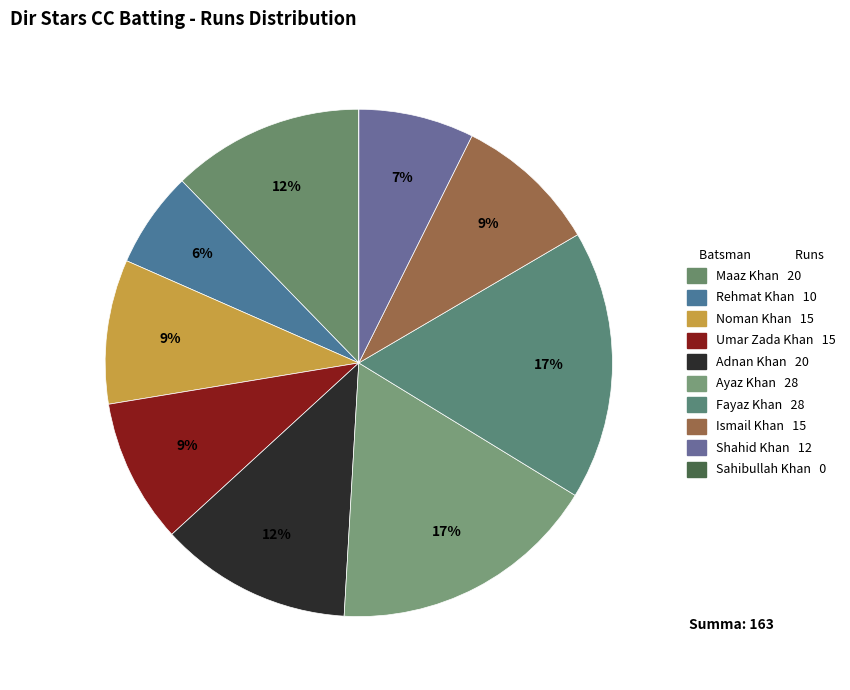

What is the largest slice in the pie chart?

Ayaz Khan